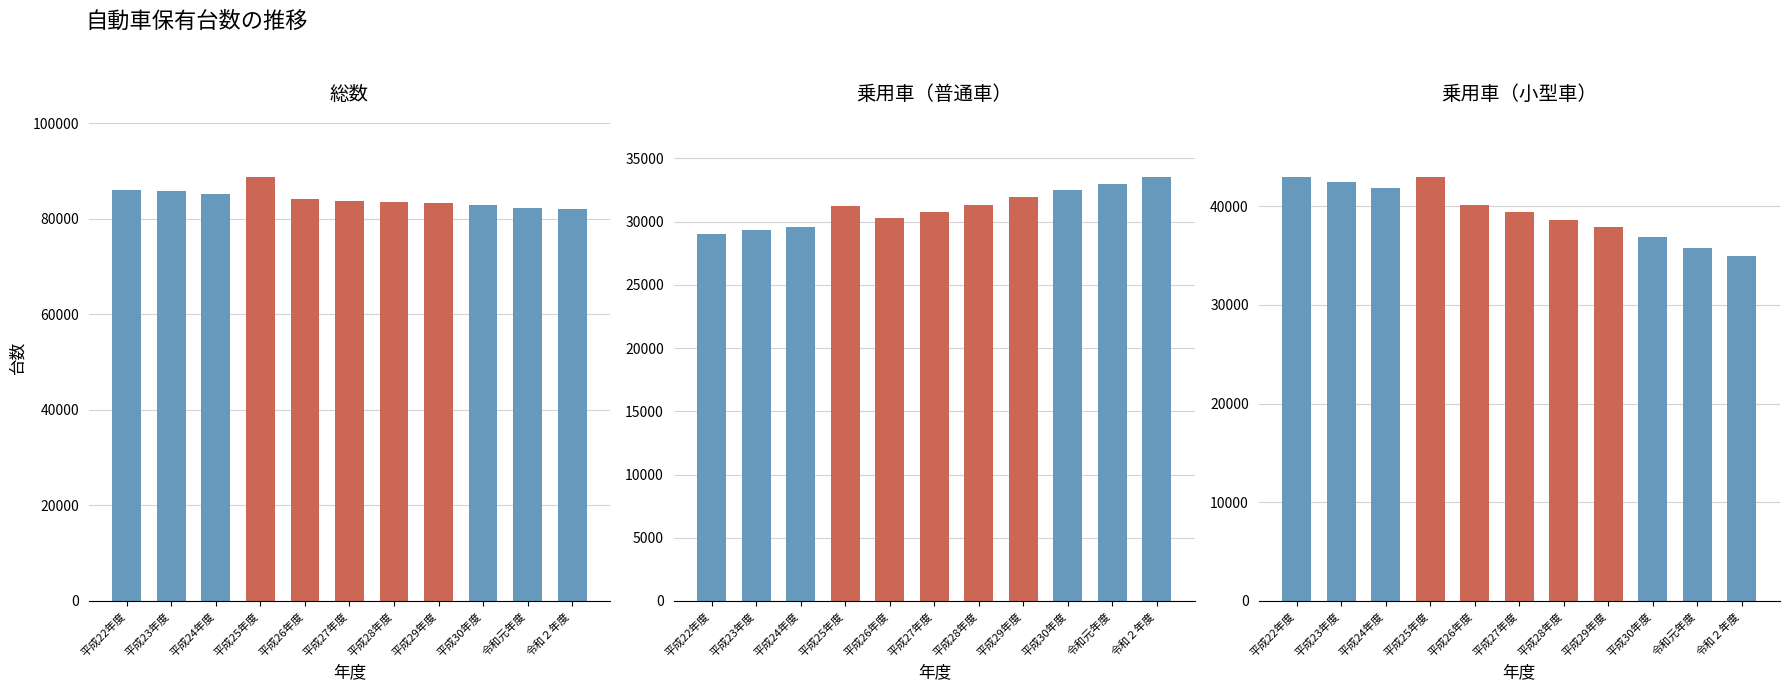

What is the spread (max minus min) of values at 平成30年度?

50451